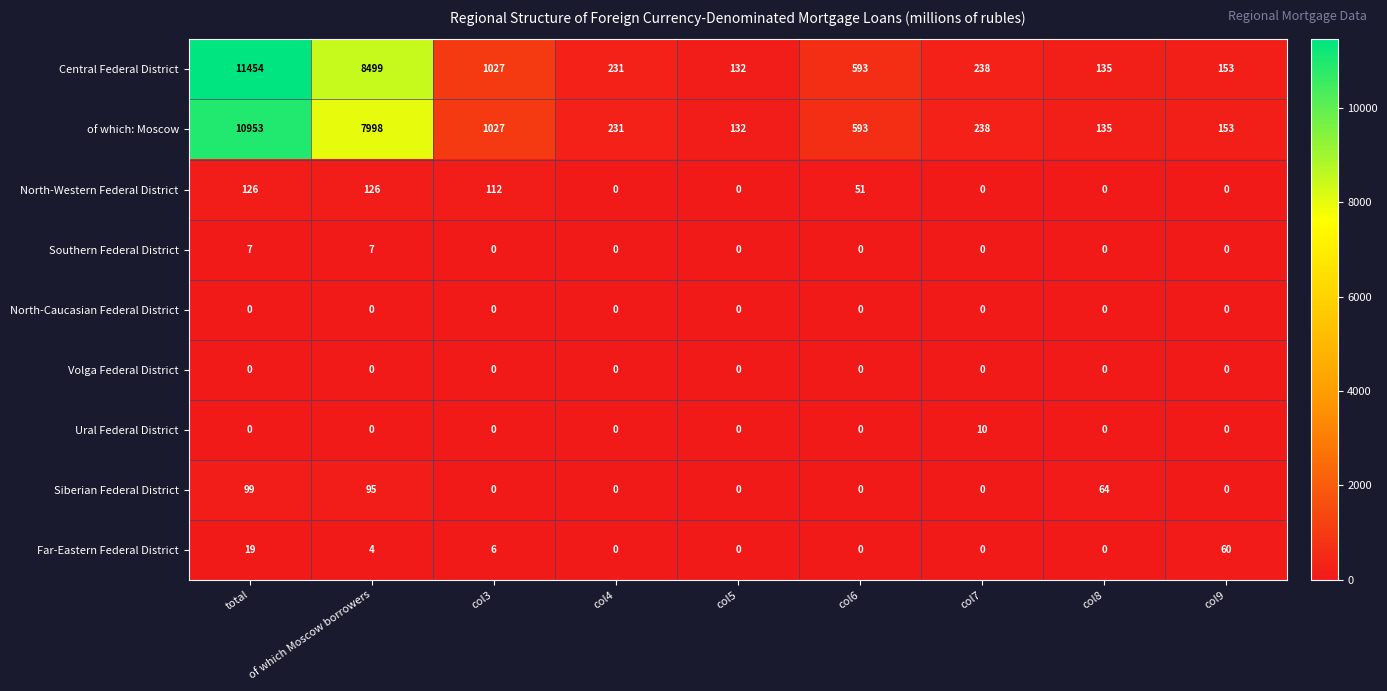

At how many categories does at least one series exceed 2468?

2